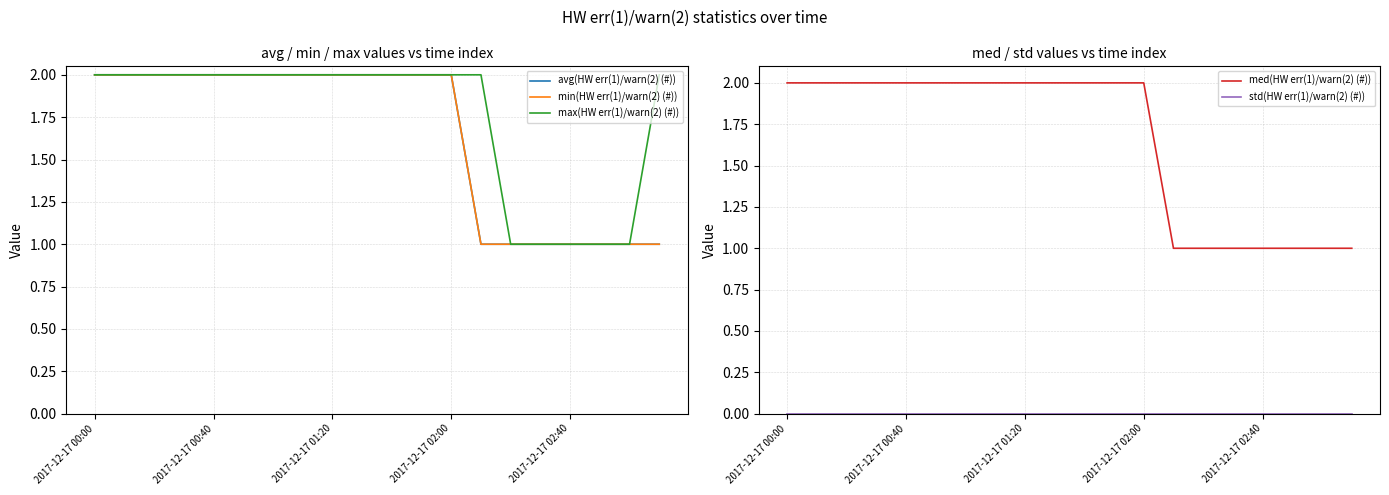

Reading left to right, extract all data points from this chart.

avg(HW err(1)/warn(2) (#)): 2	2	2	2	2	2	2	2	2	2	2	2	2	1	1	1	1	1	1	1
min(HW err(1)/warn(2) (#)): 2	2	2	2	2	2	2	2	2	2	2	2	2	1	1	1	1	1	1	1
max(HW err(1)/warn(2) (#)): 2	2	2	2	2	2	2	2	2	2	2	2	2	2	1	1	1	1	1	2
med(HW err(1)/warn(2) (#)): 2	2	2	2	2	2	2	2	2	2	2	2	2	1	1	1	1	1	1	1
std(HW err(1)/warn(2) (#)): 0	0	0	0	0	0	0	0	0	0	0	0	0	0	0	0	0	0	0	0